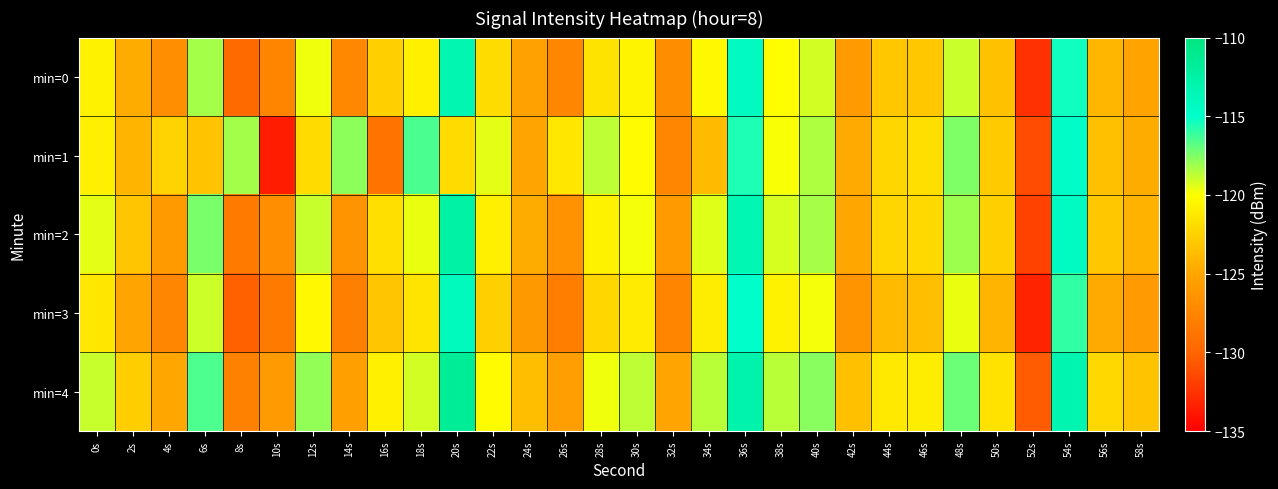

Rank the series at 36s from lowest to highest value.

min=1, min=3, min=0, min=2, min=4